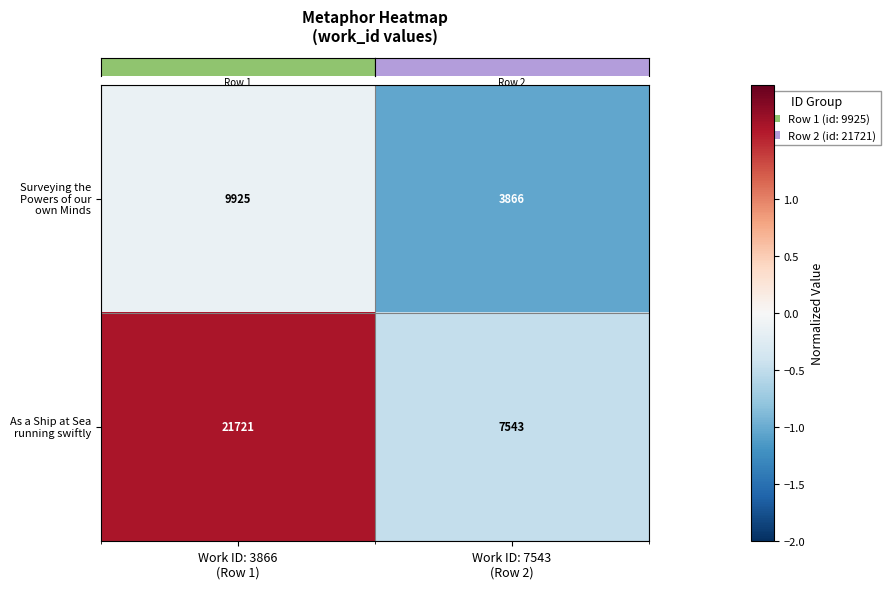

What is the smallest value displayed?

3866